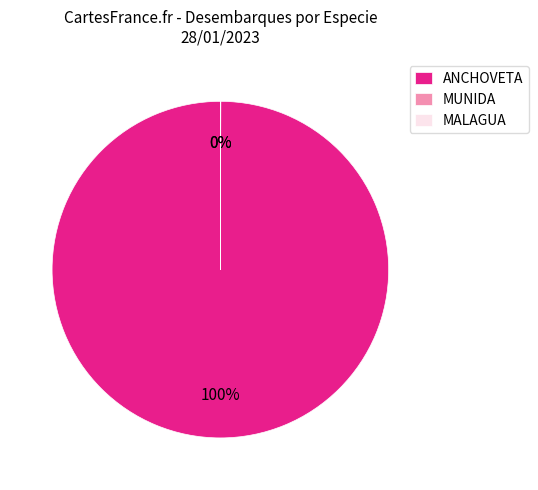

To the nearest percent, what portion does ANCHOVETA represent?

100%